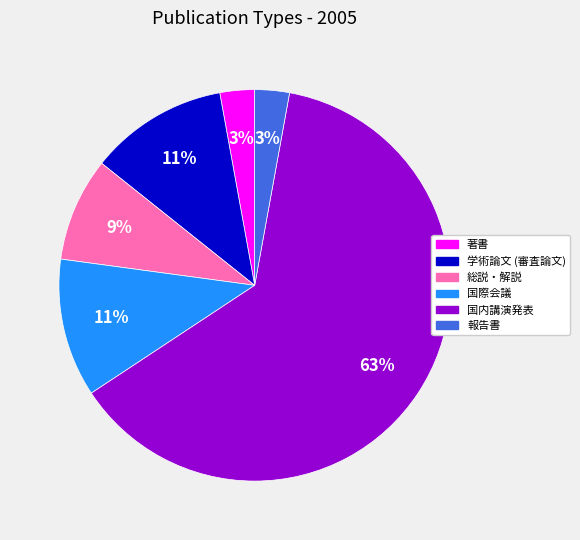

Which slice represents more than half of the pie?

国内講演発表